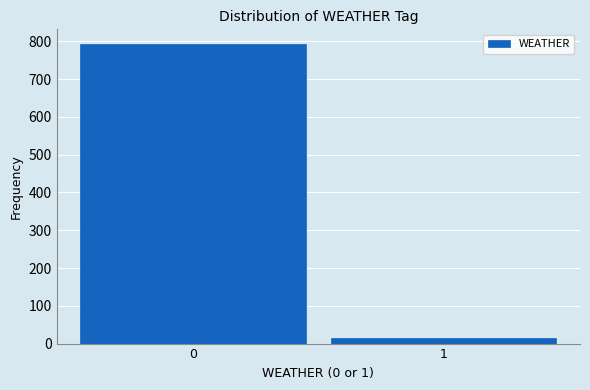

Reading right to left, what are all the values shown in this chart?

16	792